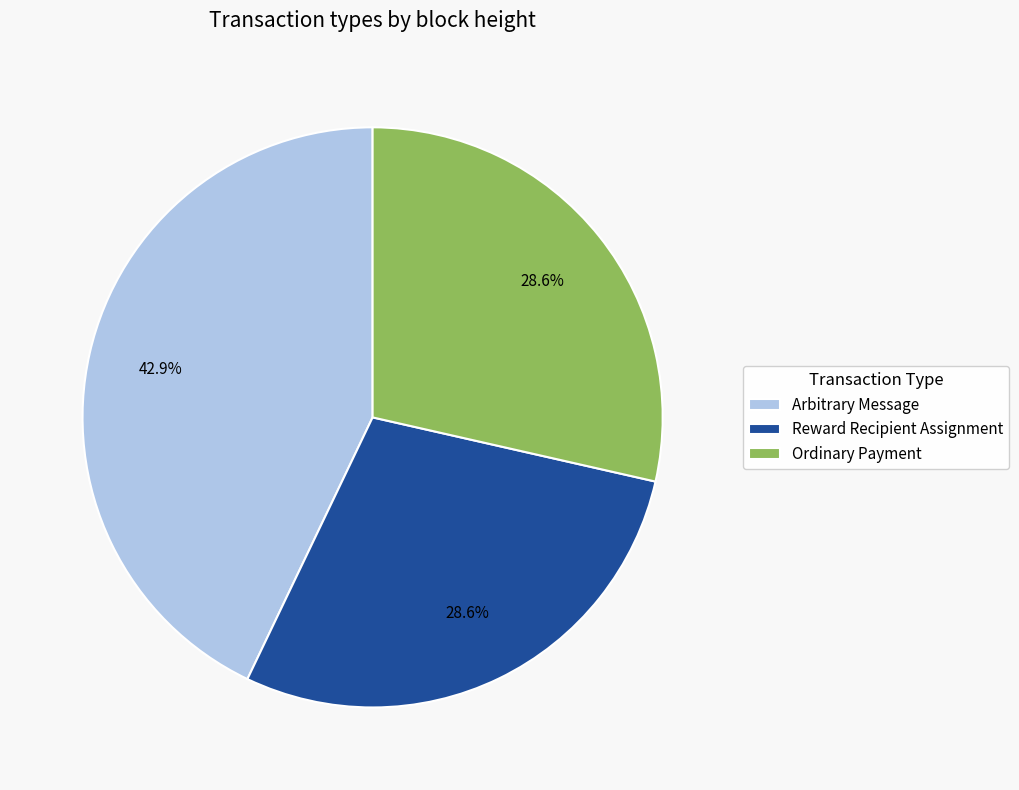

To the nearest percent, what is the difference between the Reward Recipient Assignment and Arbitrary Message slice percentages?

14%